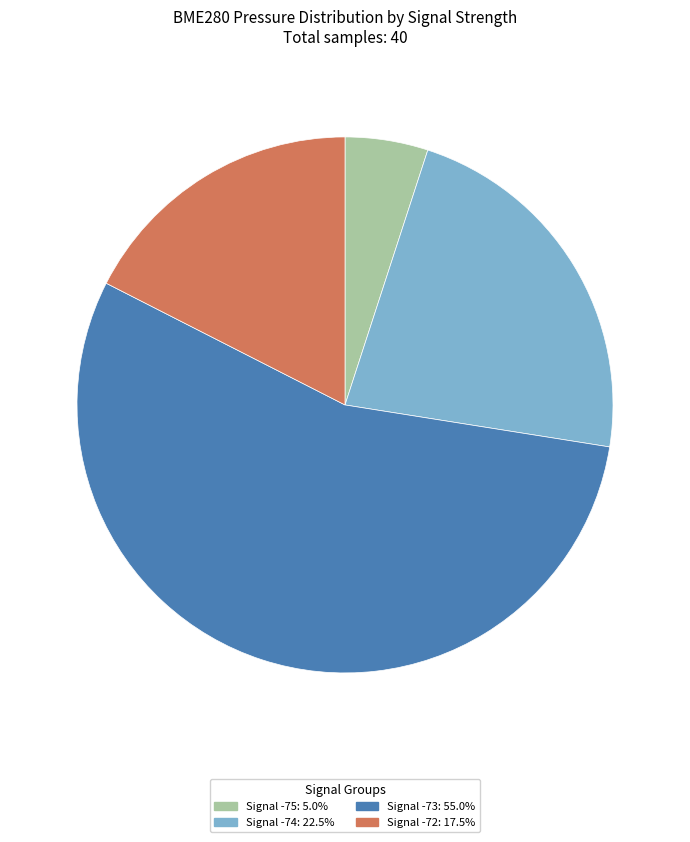

Is there a majority slice in this chart?

Yes